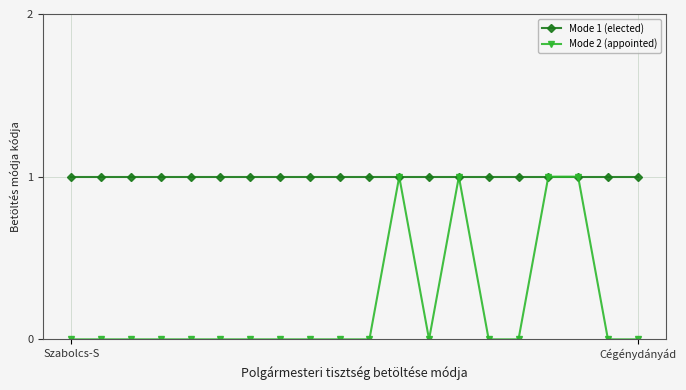

List the series in order of their overall mean, highest first.

Mode 1 (elected), Mode 2 (appointed)